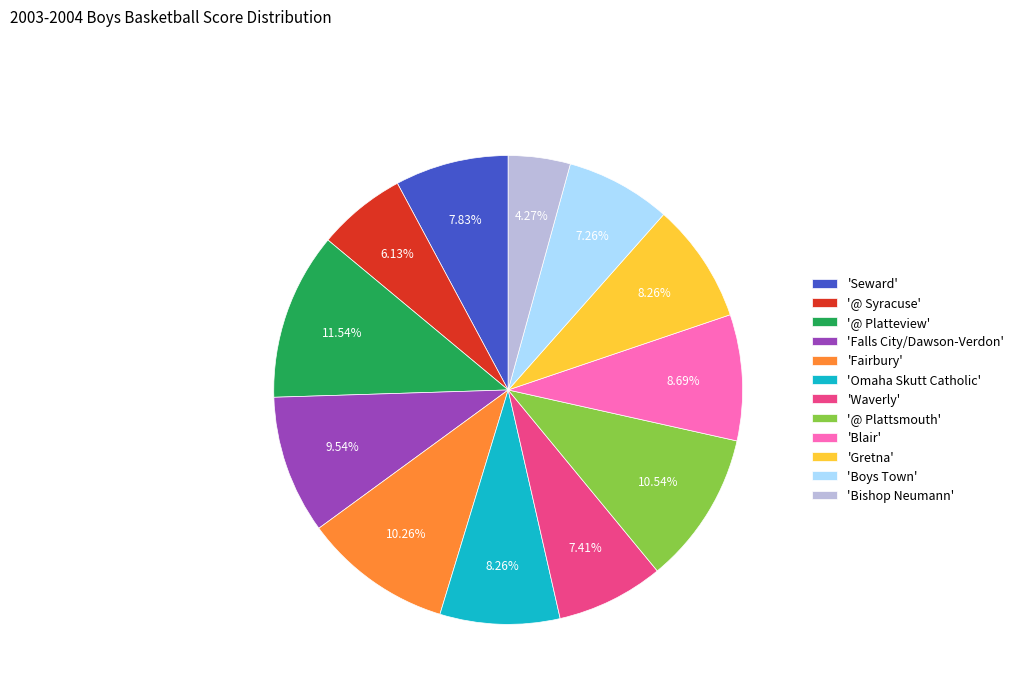

Which category has the biggest portion of the pie?

'@ Platteview'